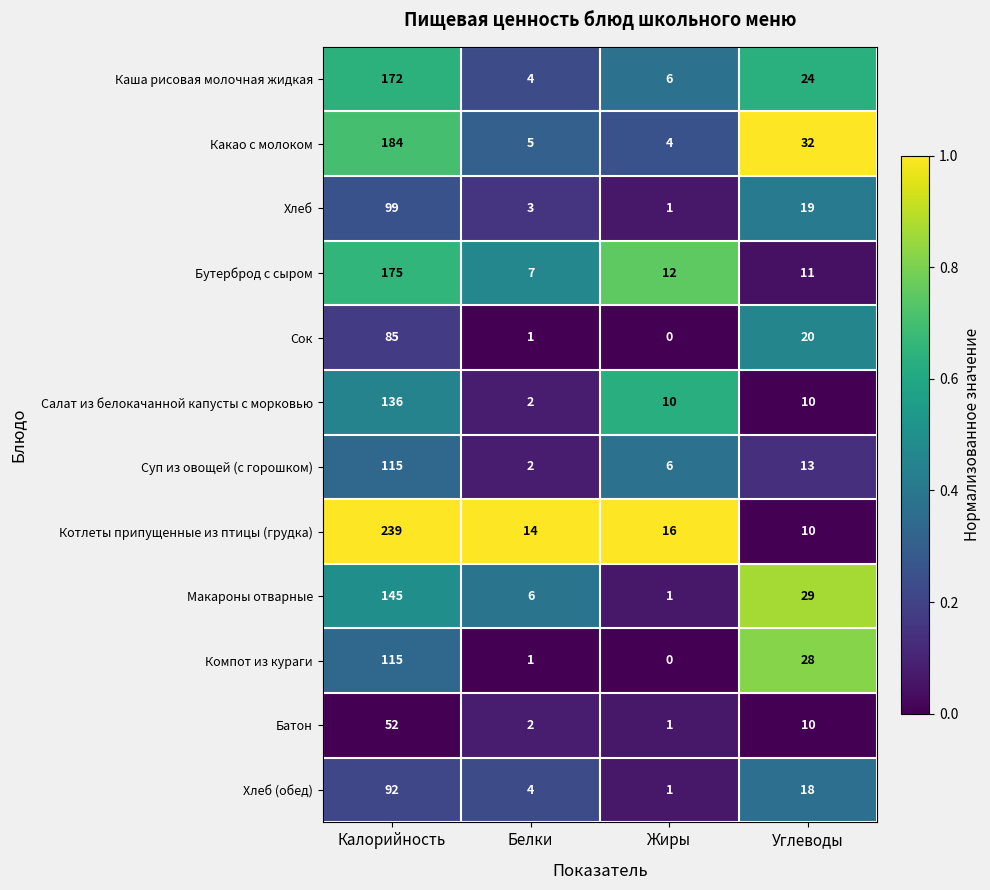

What is the greatest value displayed?

239